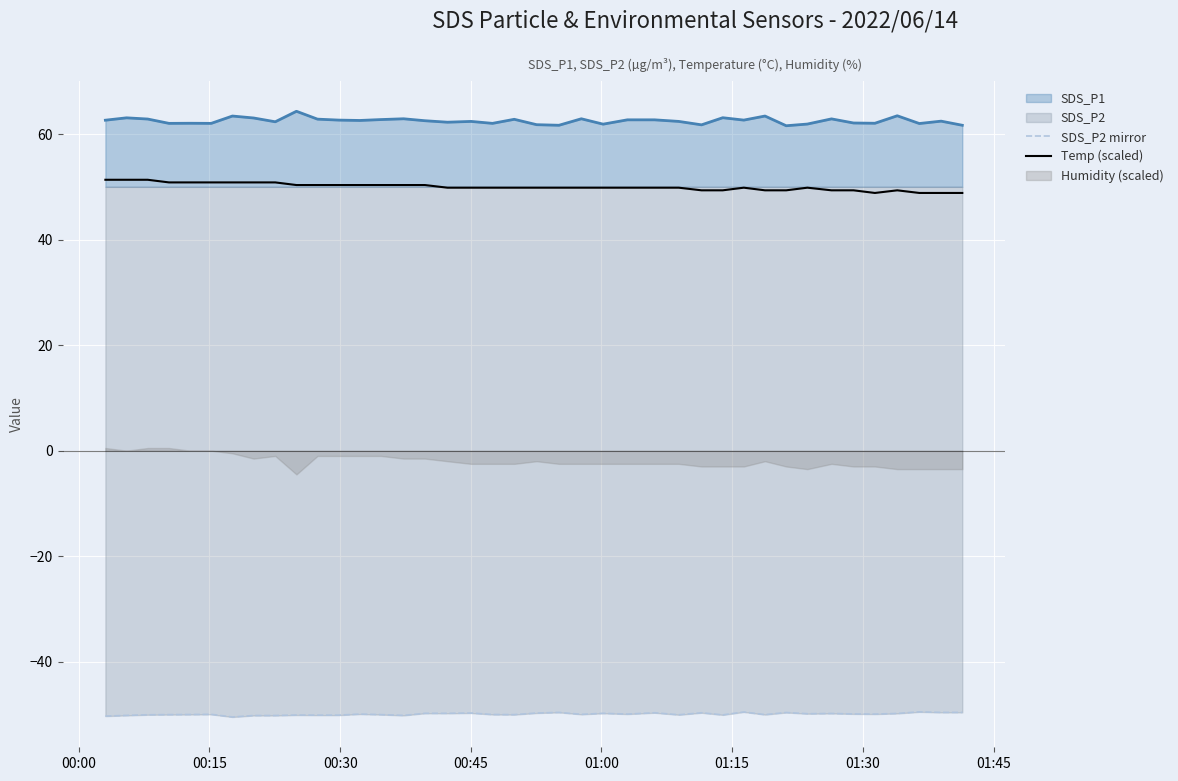

True or false: SDS_P2 mirror and Temp (scaled) cross at least once.

False